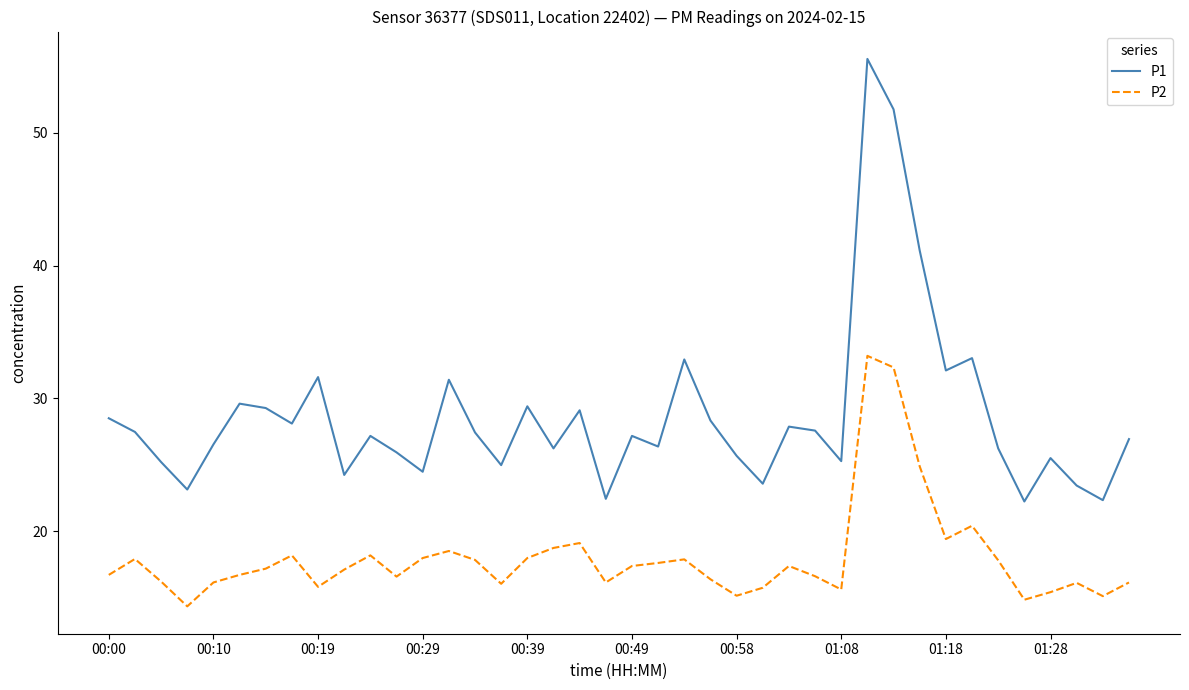

Which series has the largest total across all categories?

P1